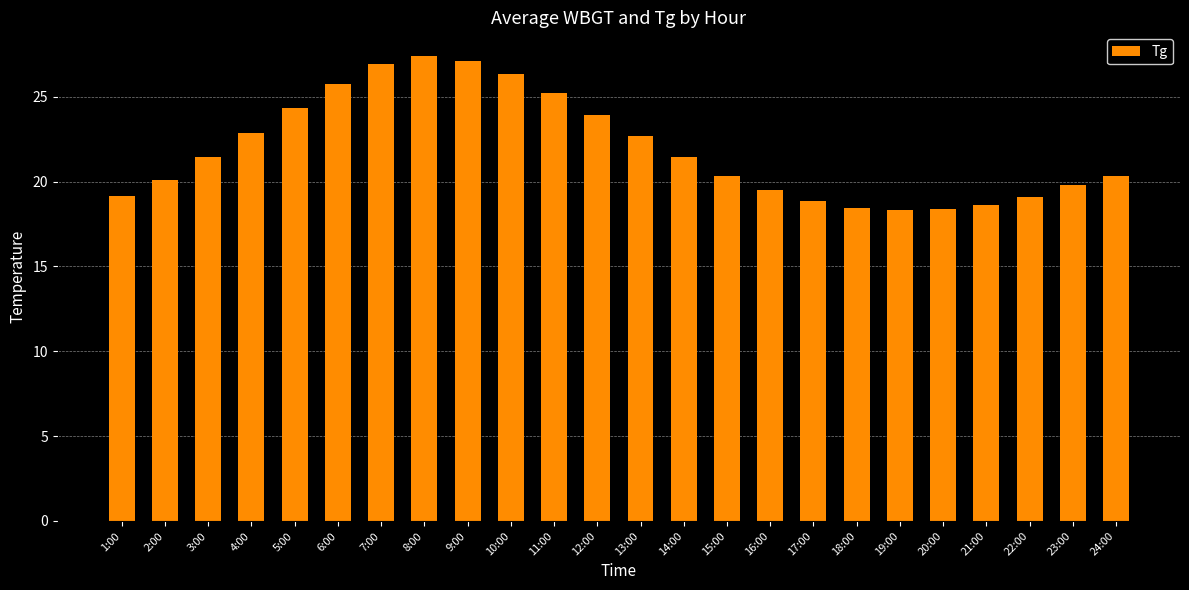

The value at 12:00 is 9.1. True or false?

False